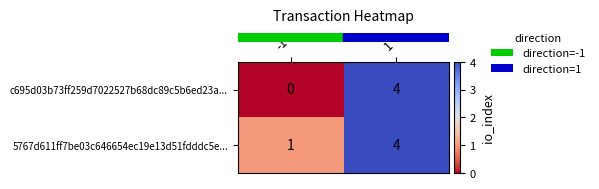

What is the sum of the 5767d611ff7be03c646654ec19e13d51fdddc5e... values at 1 and -1?

5